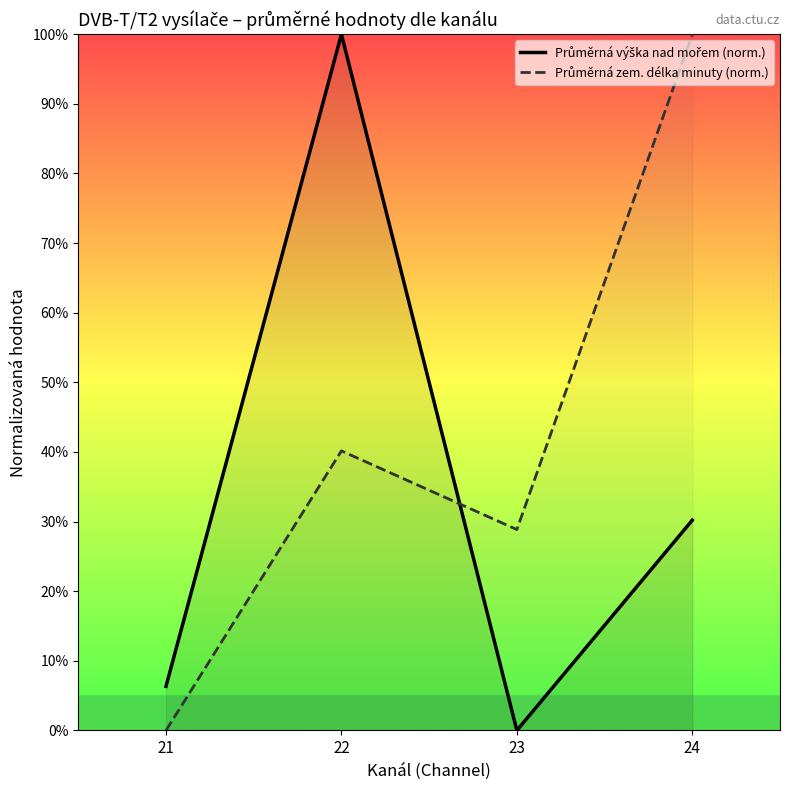

At 22, list the series in order from largest to smallest.

Průměrná výška nad mořem (norm.), Průměrná zem. délka minuty (norm.)